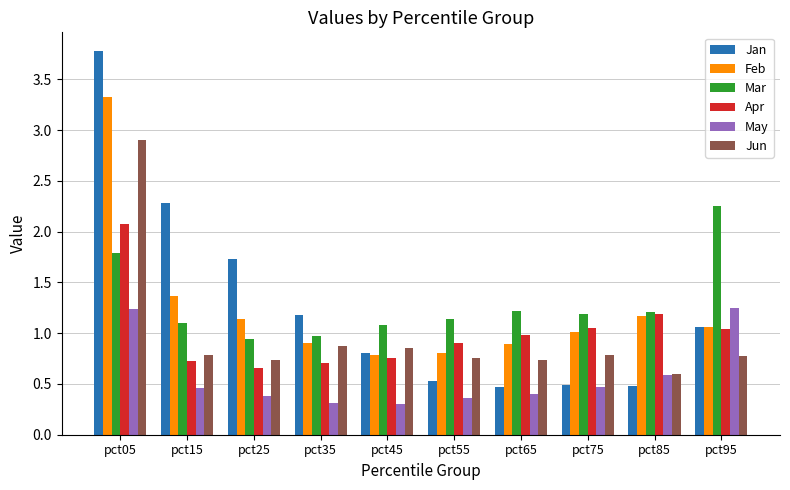

How many series are shown in this chart?

6